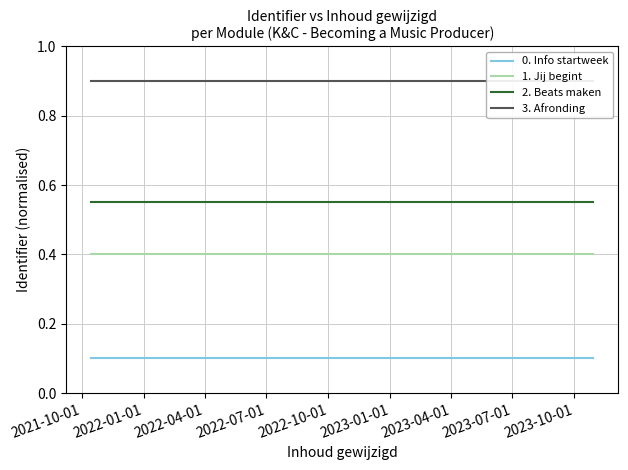

What is the label of the 3rd point from the left?

2022-04-01